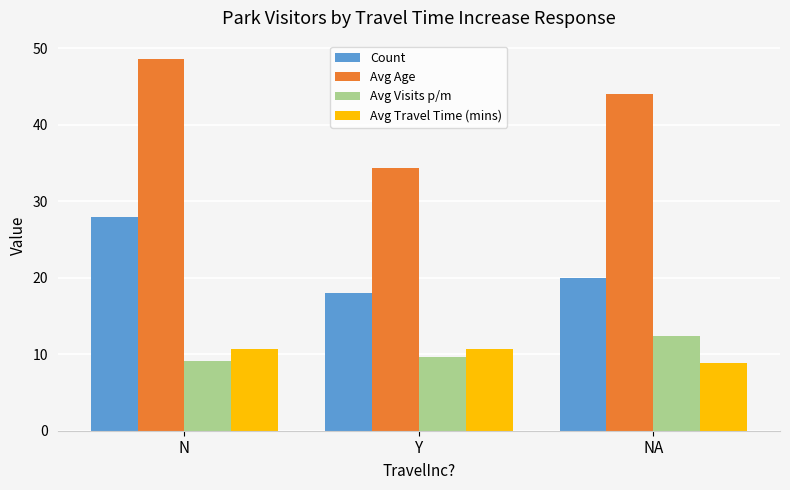

What is the difference between the highest and lowest values at NA?

35.2